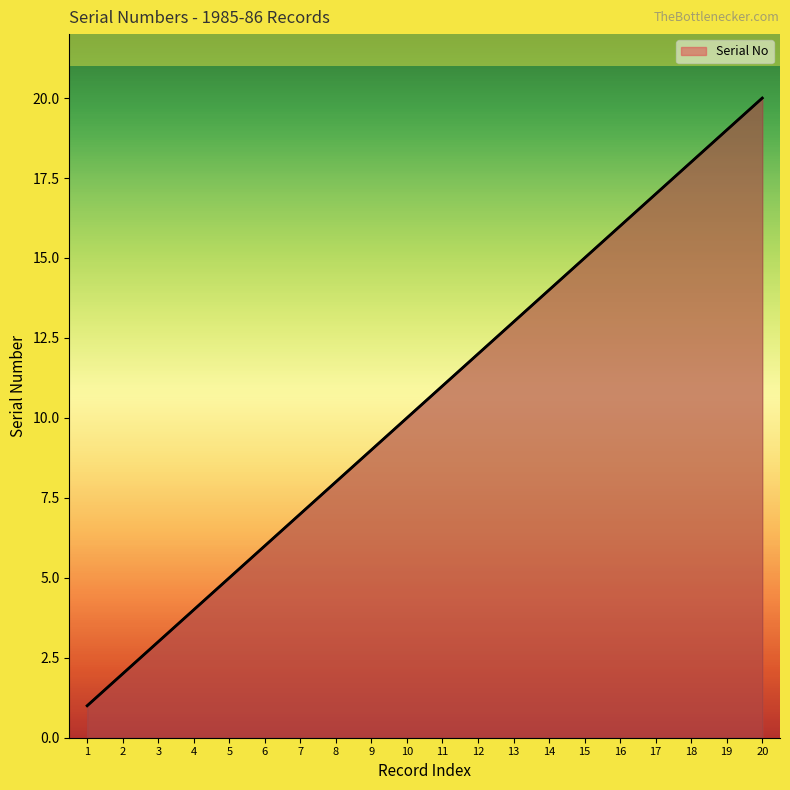

The value at 16 is 27. True or false?

False